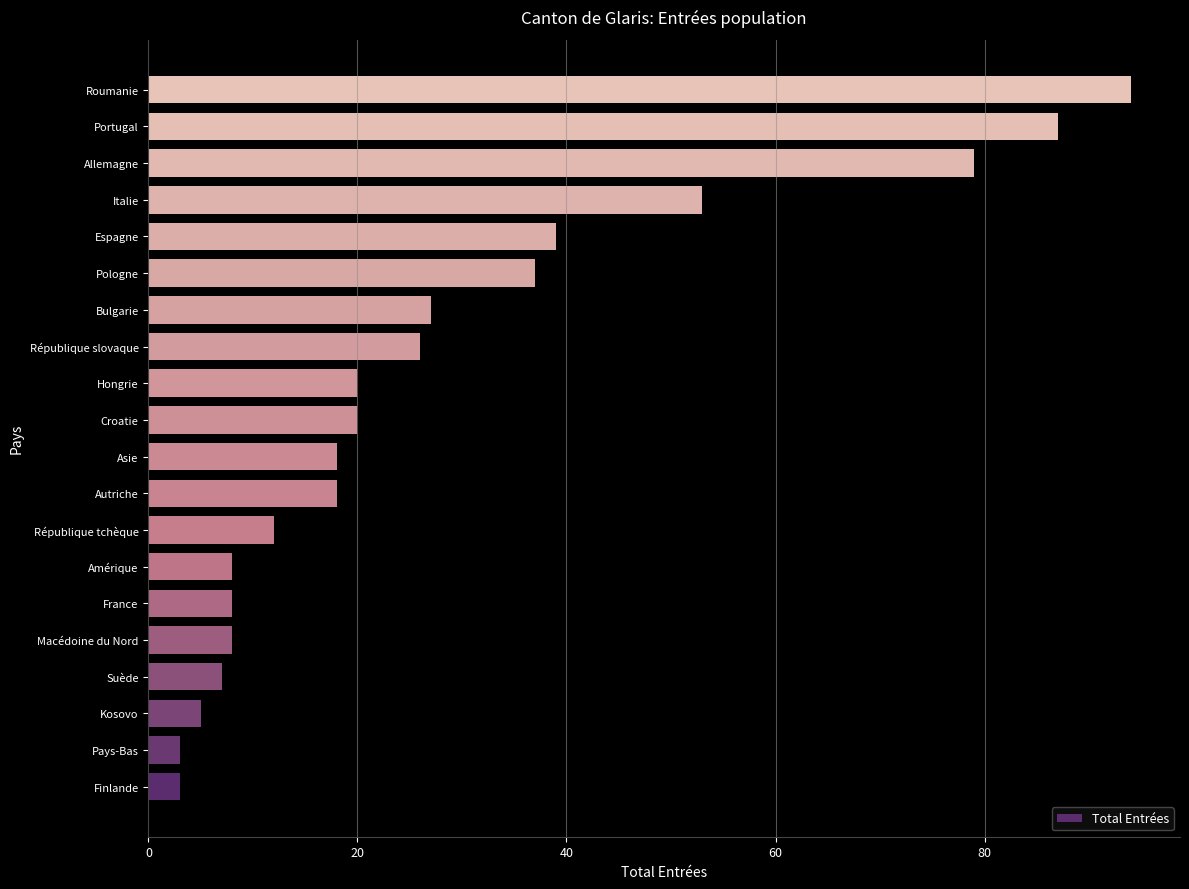

What is the difference between the maximum and minimum values?

91